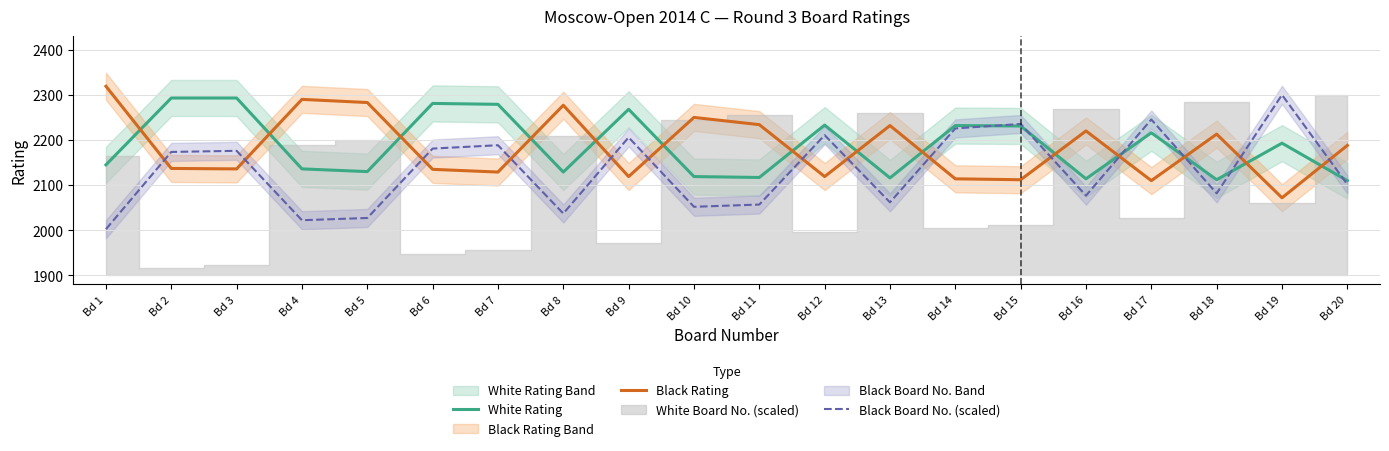

After their last crossing, which series has the higher values: Black Rating or White Rating?

Black Rating